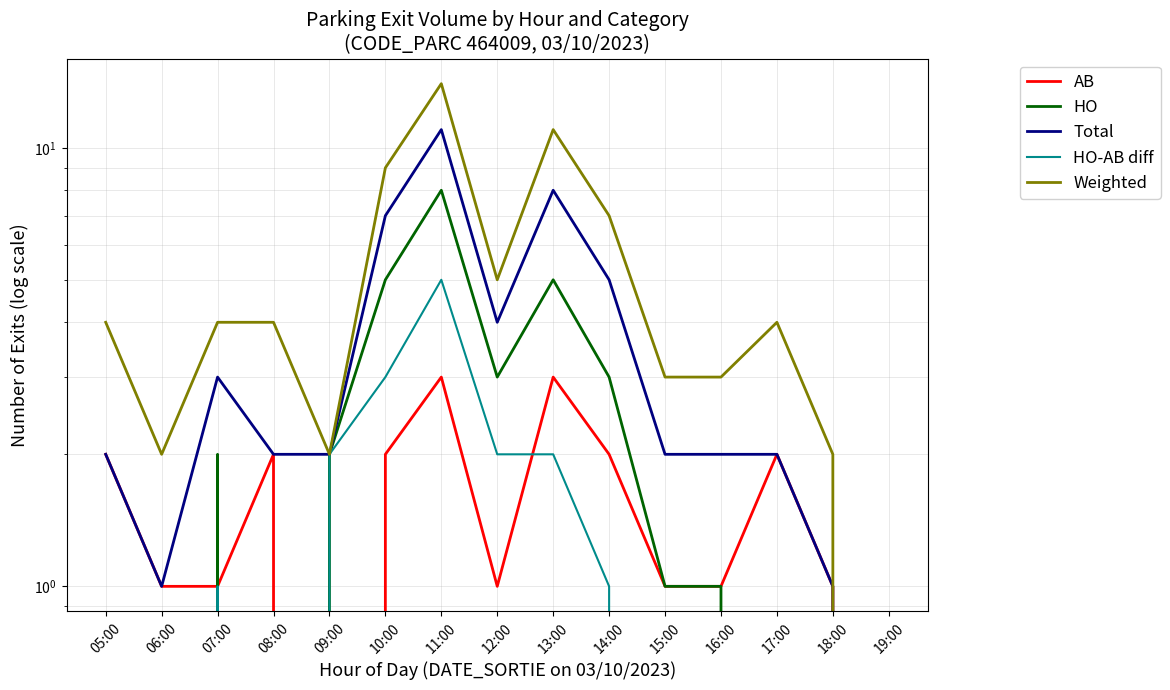

After their last crossing, which series has the higher values: AB or HO-AB diff?

AB